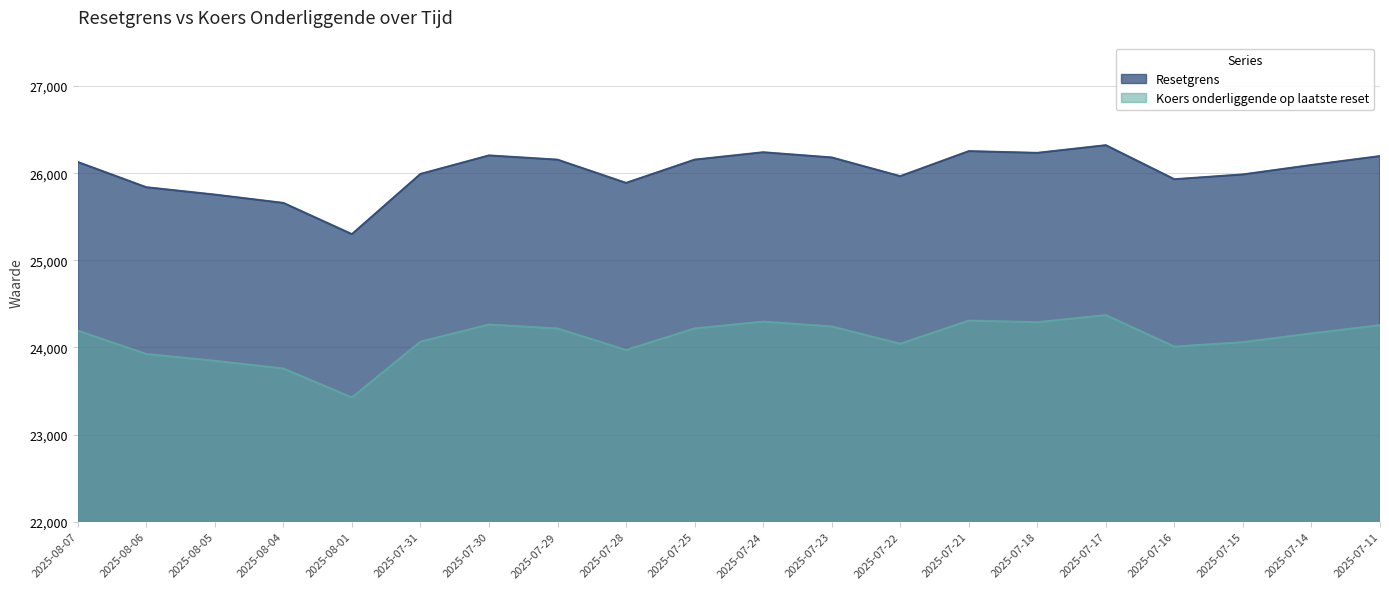

Which series has the largest range (max minus min)?

Resetgrens